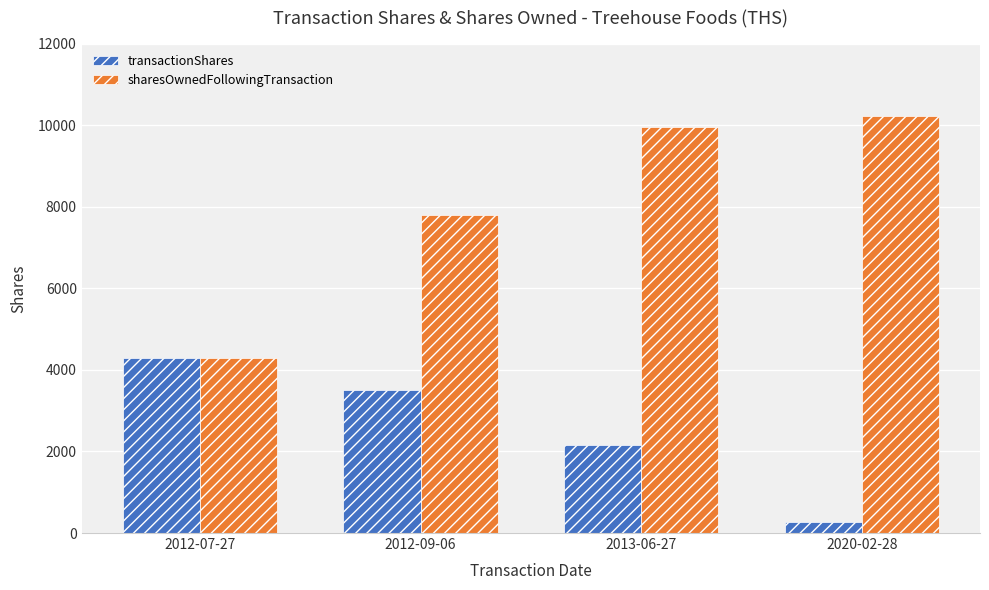

Reading left to right, what are all the values shown in this chart?

transactionShares: 2012-07-27=4300	2012-09-06=3500	2013-06-27=2160	2020-02-28=270
sharesOwnedFollowingTransaction: 2012-07-27=4300	2012-09-06=7800	2013-06-27=9960	2020-02-28=10230